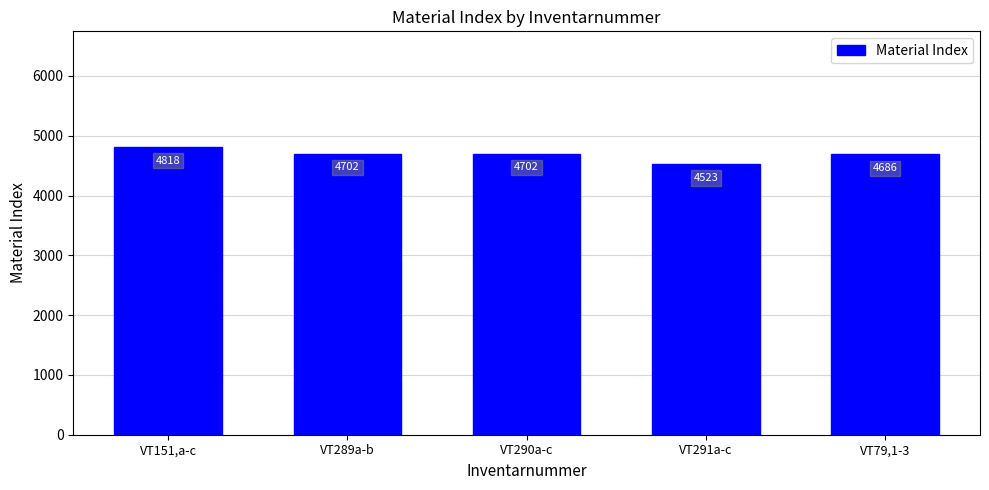

What position from the right is VT290a-c?

3